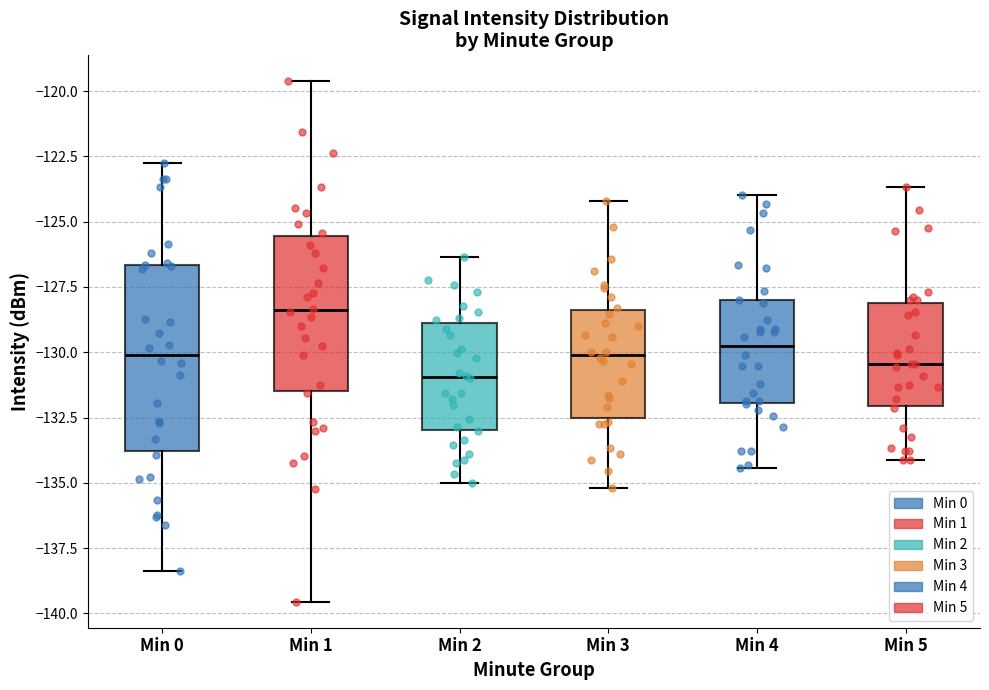

Which box is the tallest, from its lower edge to its upper edge?

Min 0